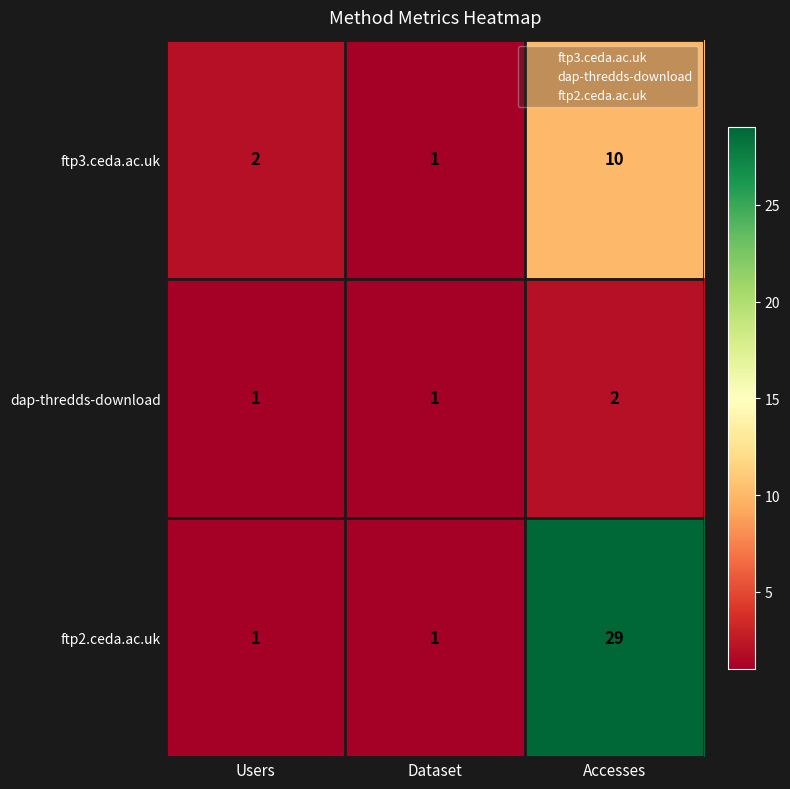

Which label corresponds to the largest value in the chart?

Accesses